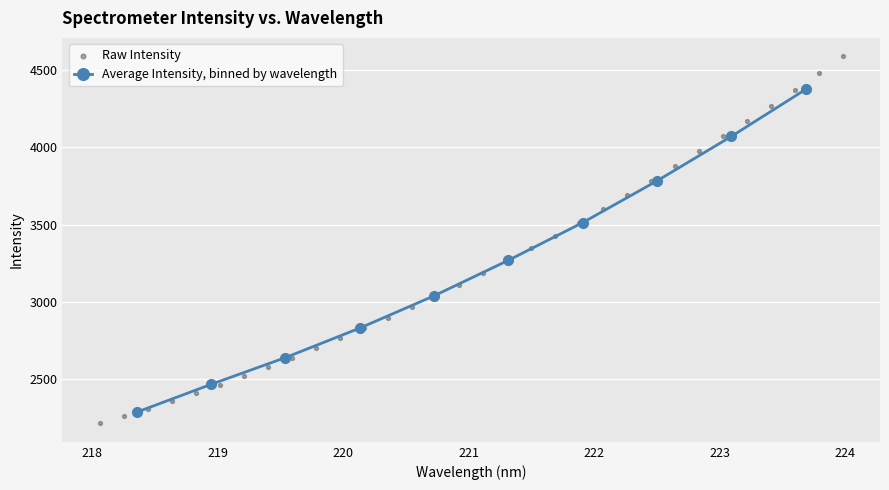

True or false: Average Intensity, binned by wavelength has more than 1 interior local peaks.

False